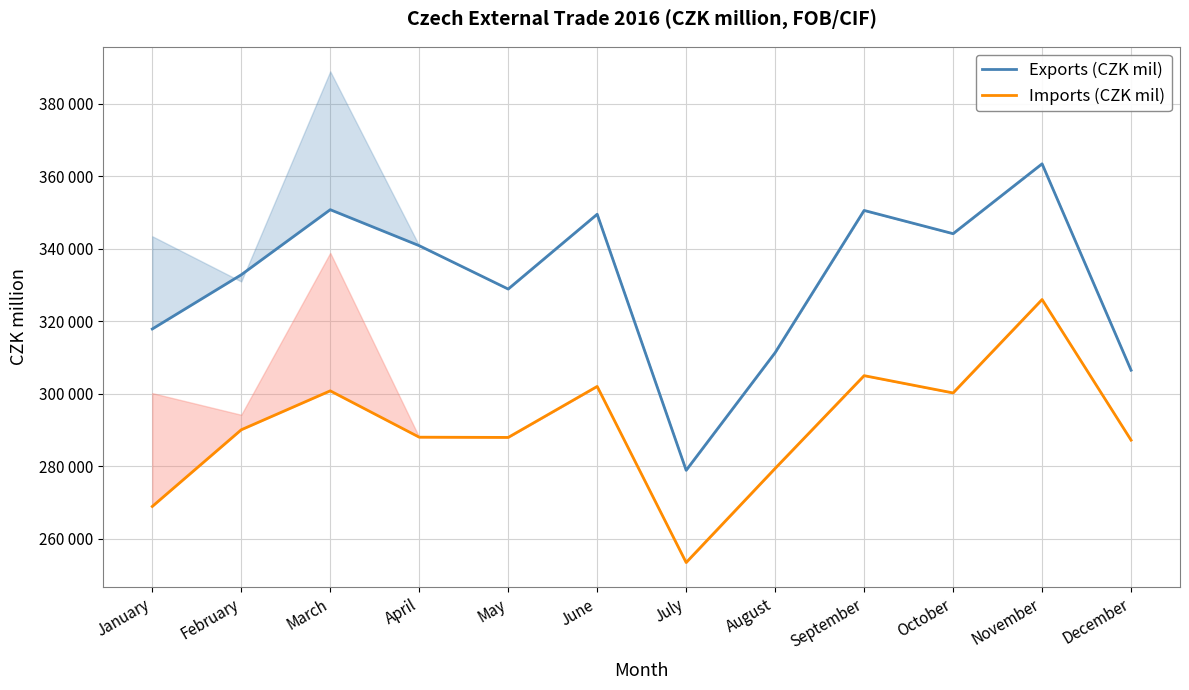

Which series has the largest total across all categories?

Exports (CZK mil)